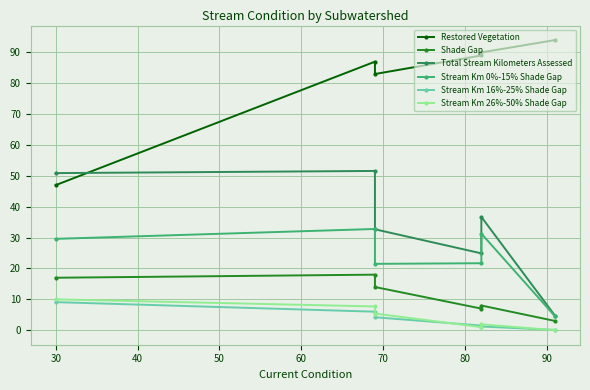

True or false: Stream Km 26%-50% Shade Gap has a value of 6.7 at 70.

False